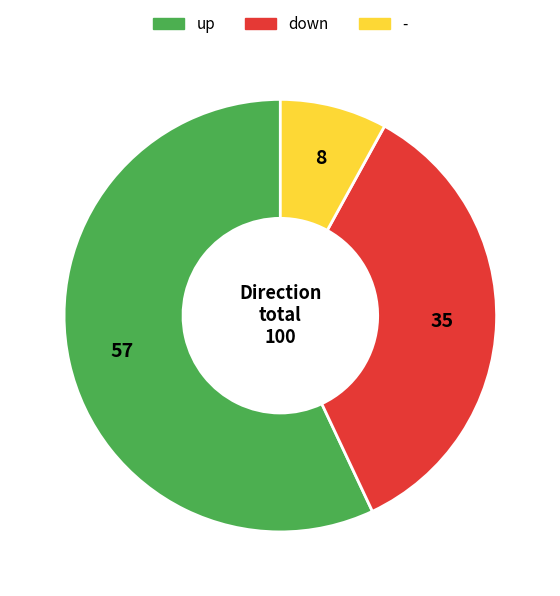

The up slice represents 57% of the pie. True or false?

True